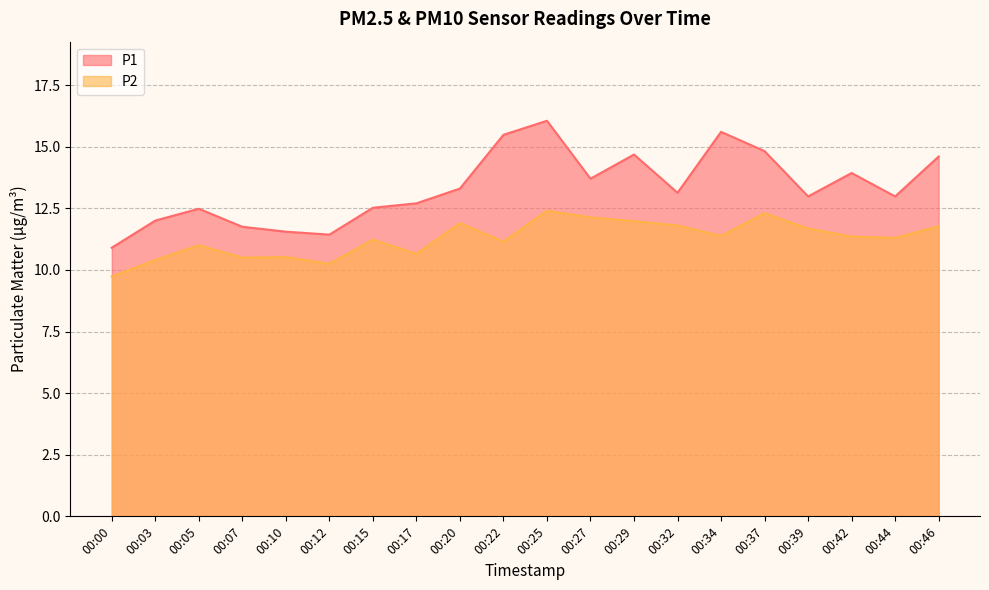

True or false: P2 and P1 intersect in this chart.

False